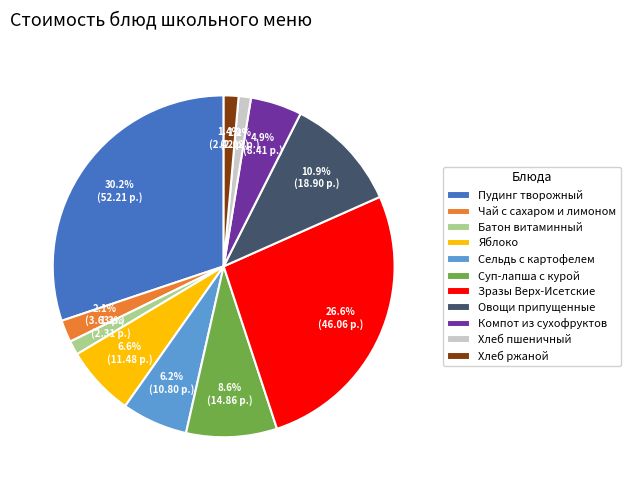

To the nearest percent, what portion does Хлеб ржаной represent?

1%